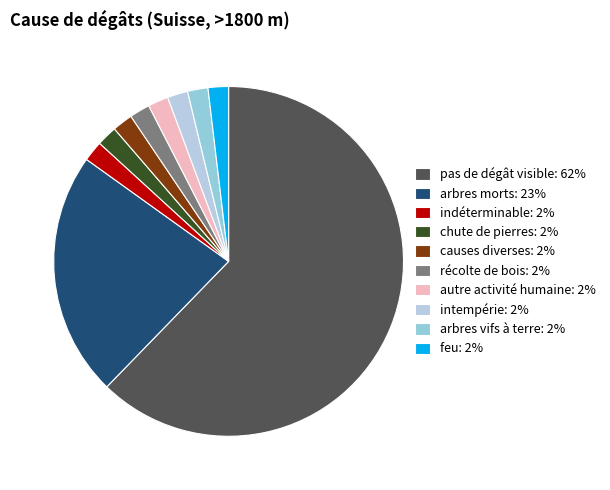

Which slice is the largest?

pas de dégât visible